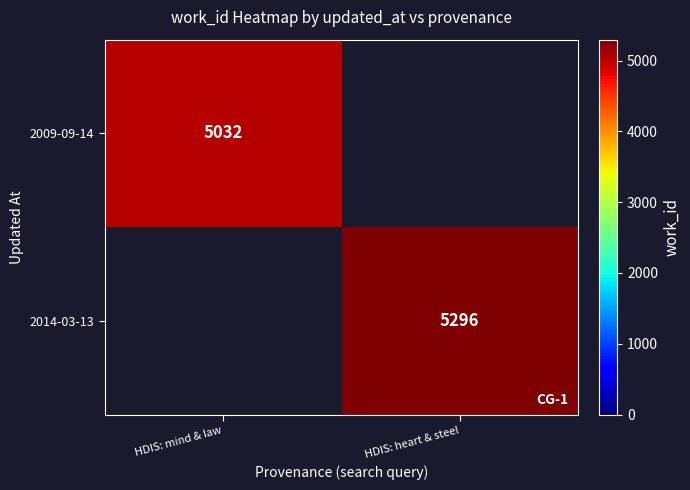

Is the value of 2009-09-14 at HDIS: mind & law greater than the value of 2014-03-13 at HDIS: heart & steel?

No